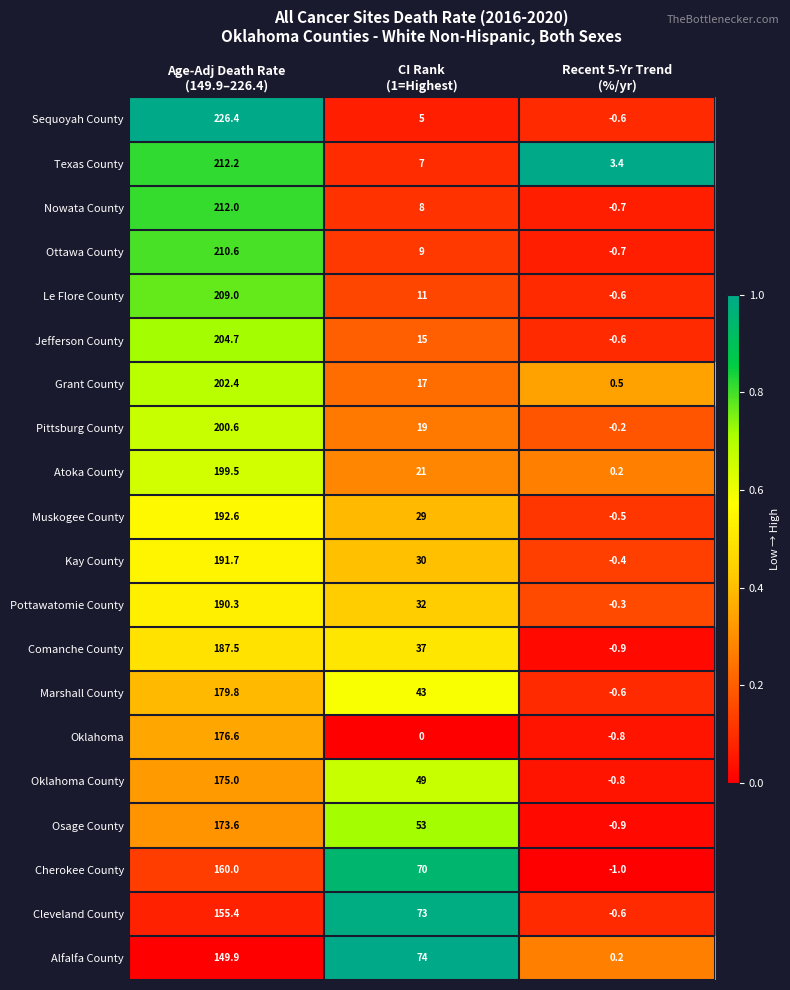

What is the minimum value for Marshall County?

-0.6